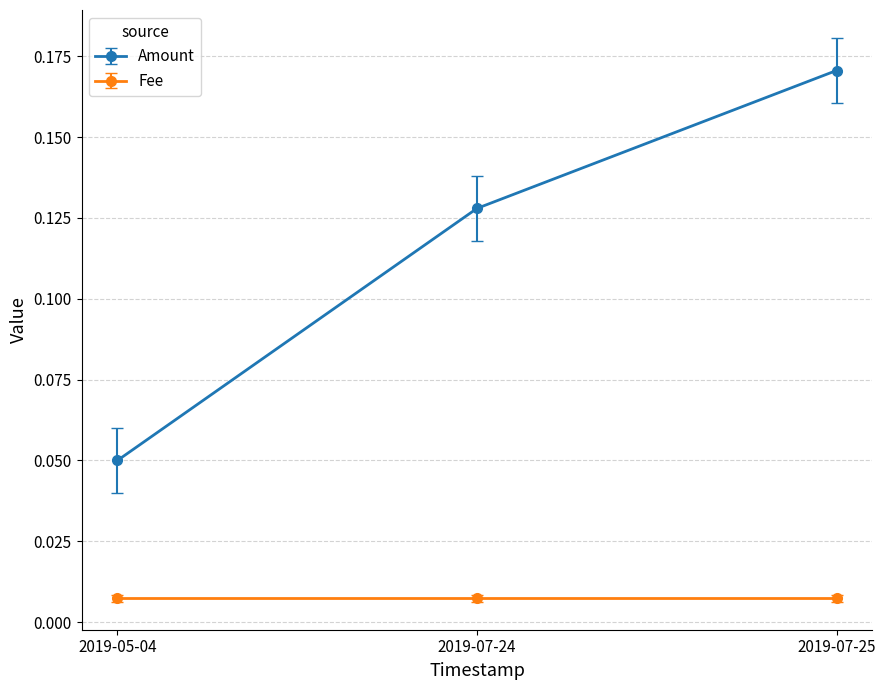

Between 2019-05-04 and 2019-07-25, which series saw the biggest shift?

Amount